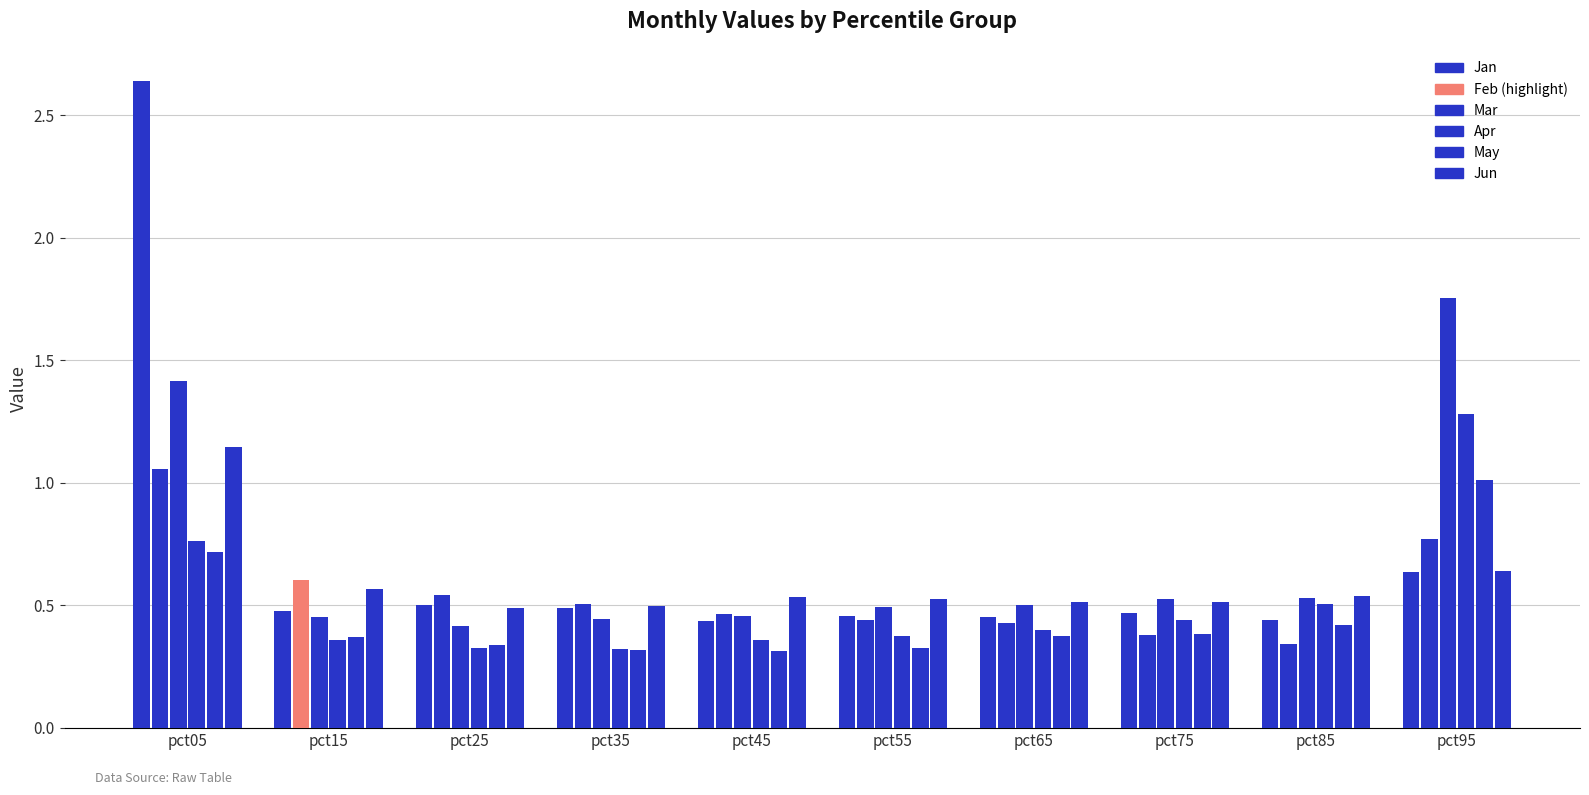

Does the chart contain any negative values?

No